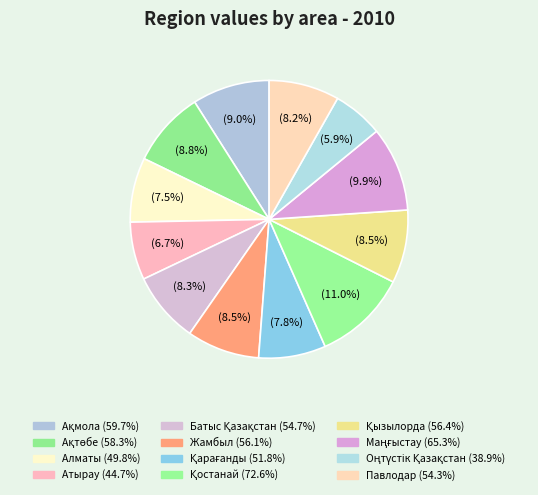

Is the sum of Алматы and Маңғыстау greater than half?

No